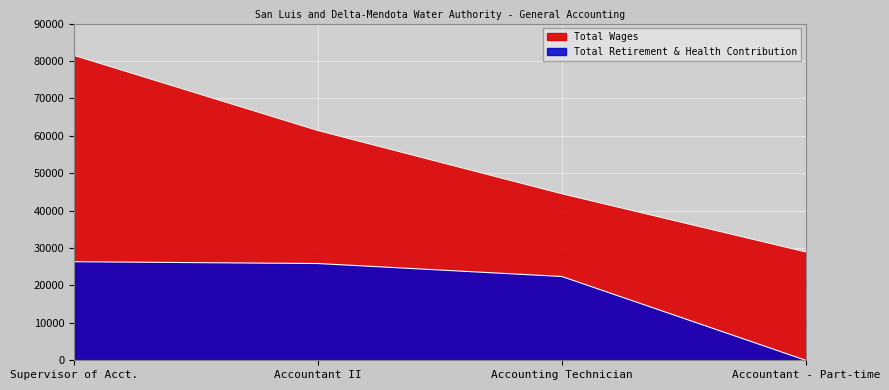

How many distinct data groups are displayed?

2